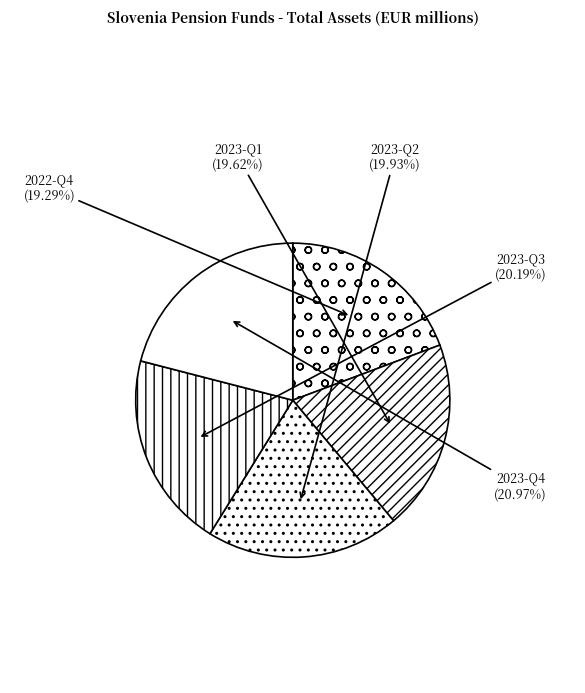

What is the total percentage of 2023-Q3 and 2023-Q4?

41.2%